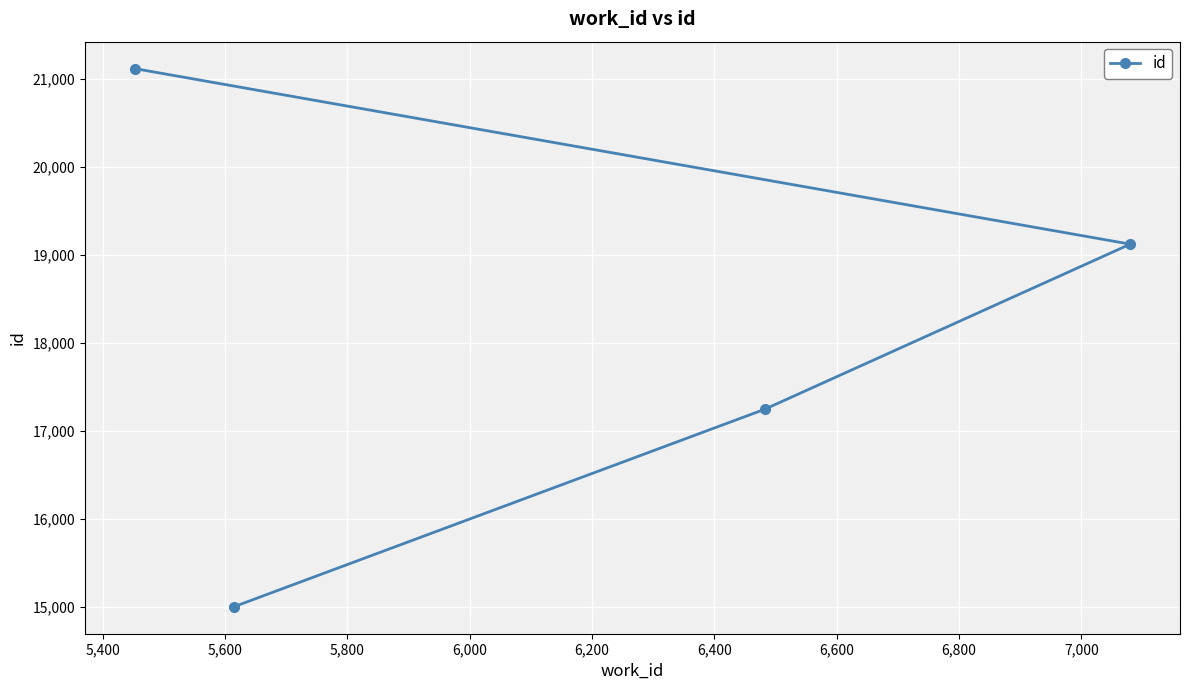

What is the smallest value displayed?

15004